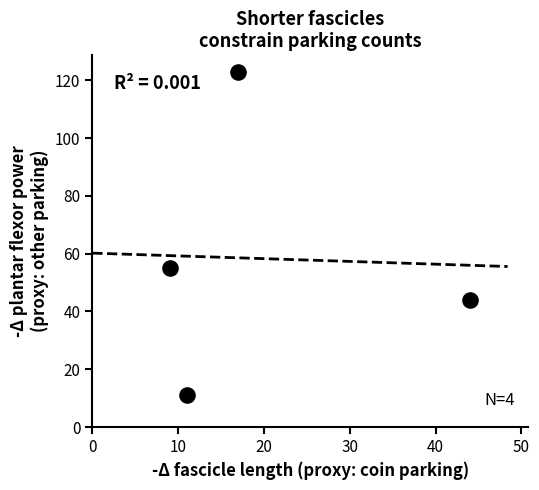

What is the average X value?

20